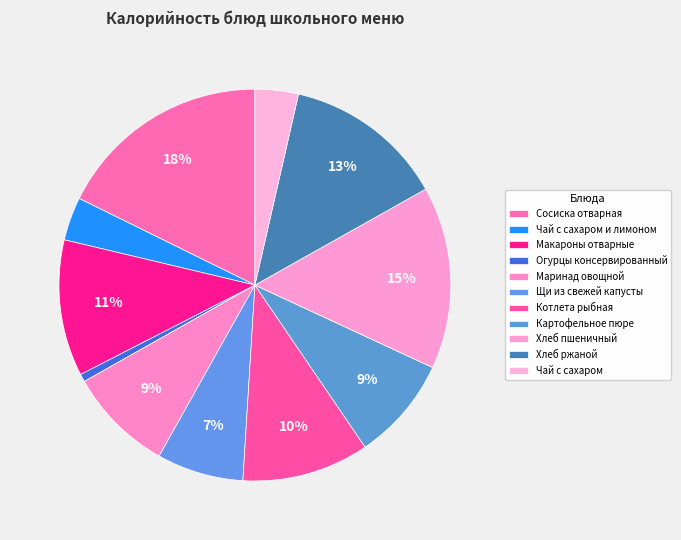

What percentage is the Сосиска отварная slice, to the nearest percent?

18%